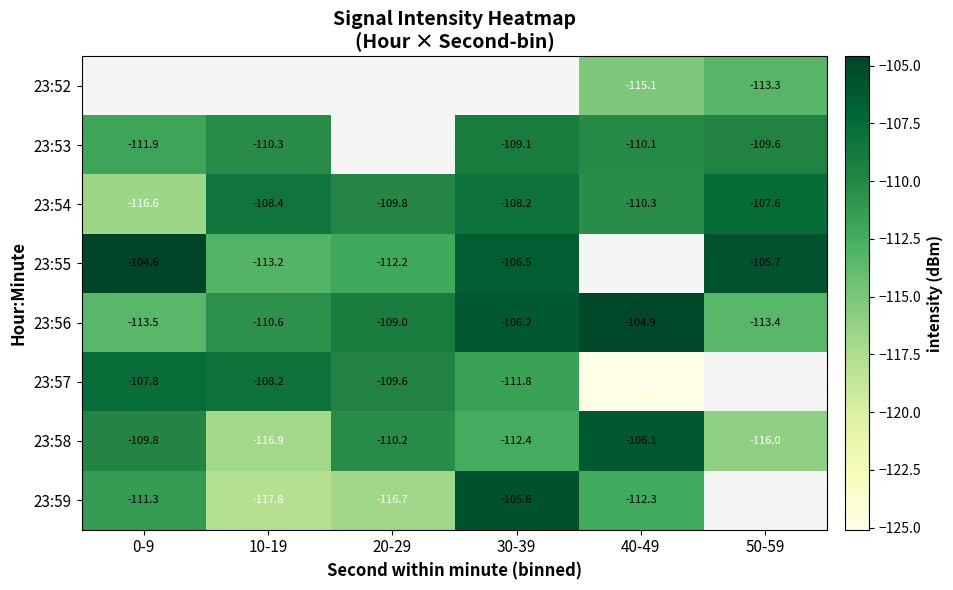

What is the difference between the 23:54 values at 30-39 and 0-9?

8.5